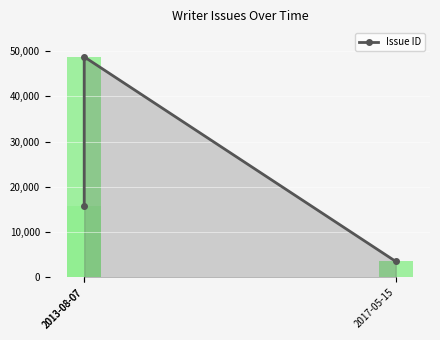

What is the change in value from 2013-08-07 to 2013-08-07?

+32843